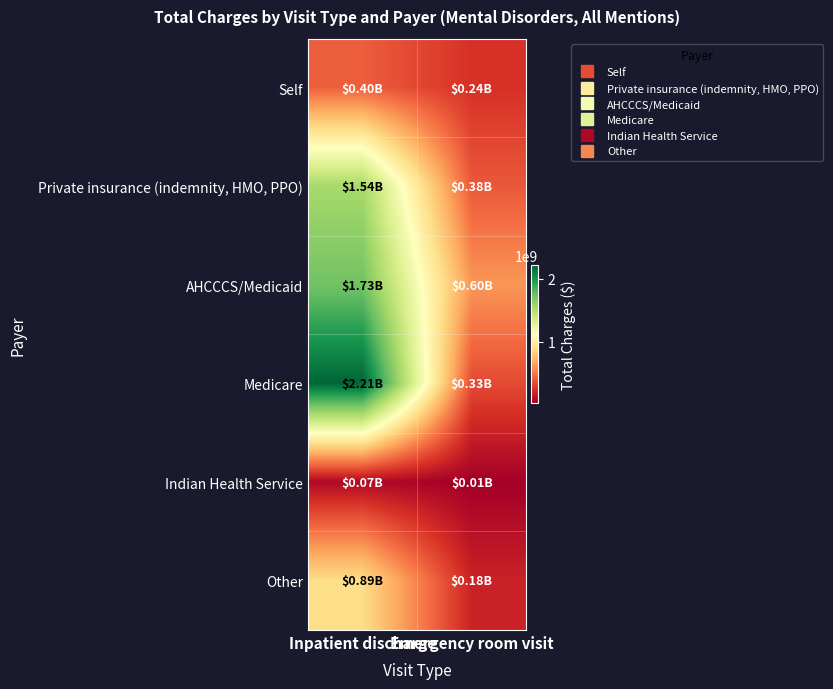

List the series in order of their peak value, highest first.

Medicare, AHCCCS/Medicaid, Private insurance (indemnity, HMO, PPO), Other, Self, Indian Health Service